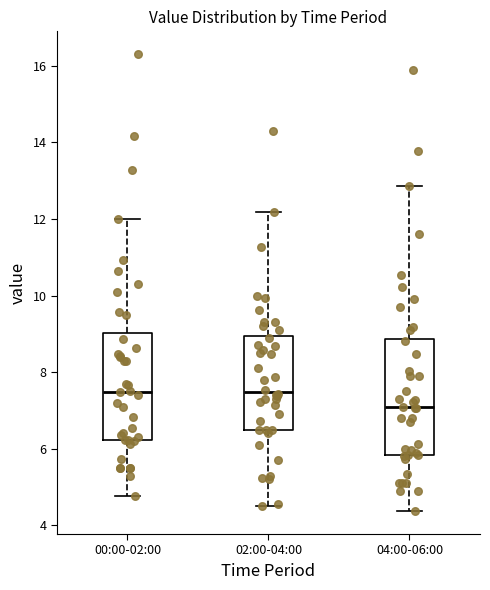

Which box is the tallest, from its lower edge to its upper edge?

04:00-06:00